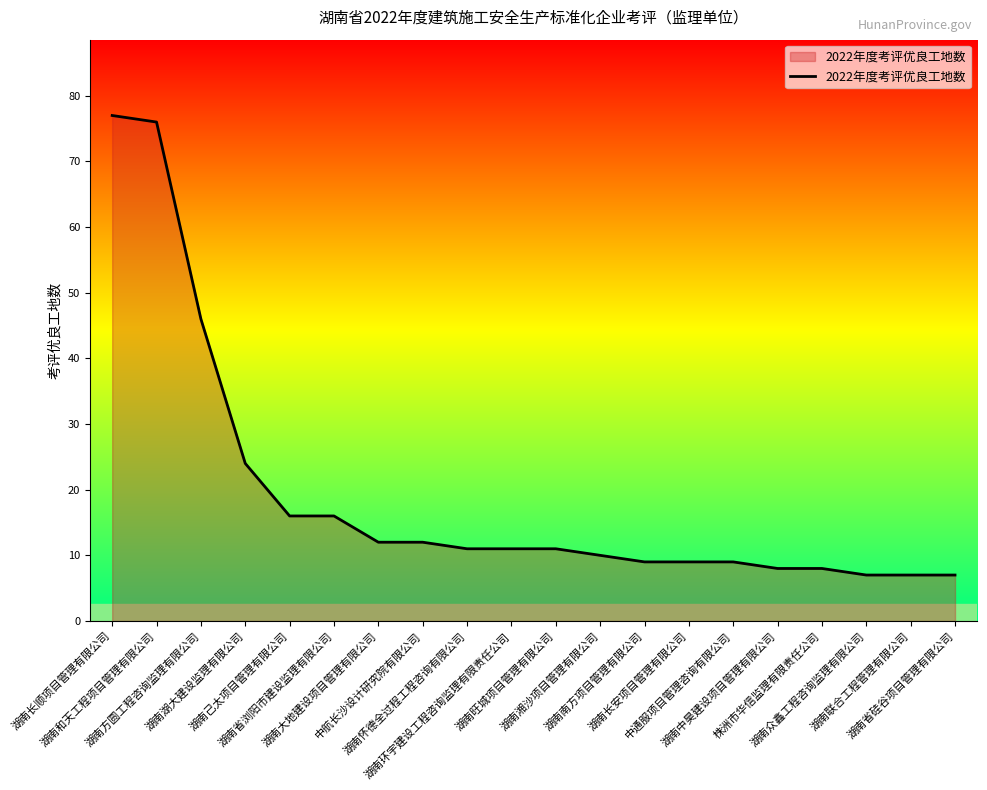

What is the difference between the maximum and minimum values?

70